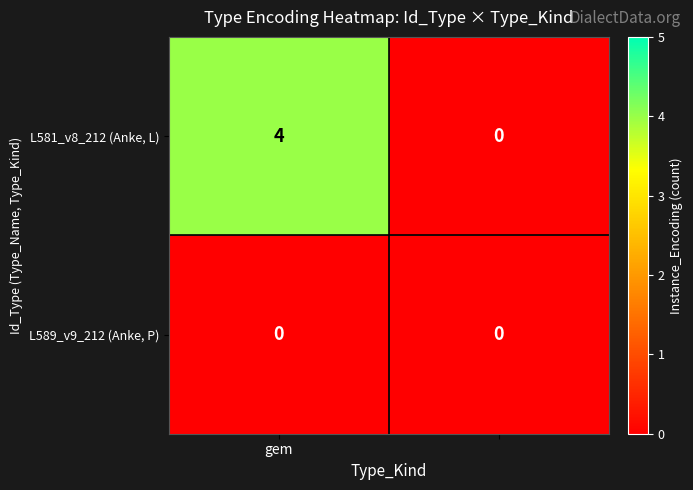

Which series has the largest total across all categories?

L581_v8_212 (Anke, L)